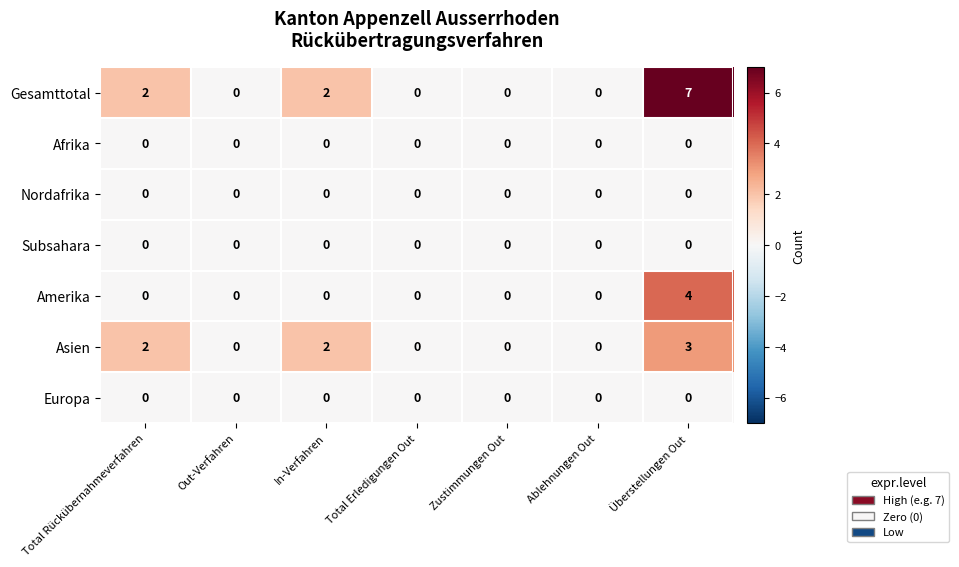

At which category is the sum across all series the highest?

Überstellungen Out